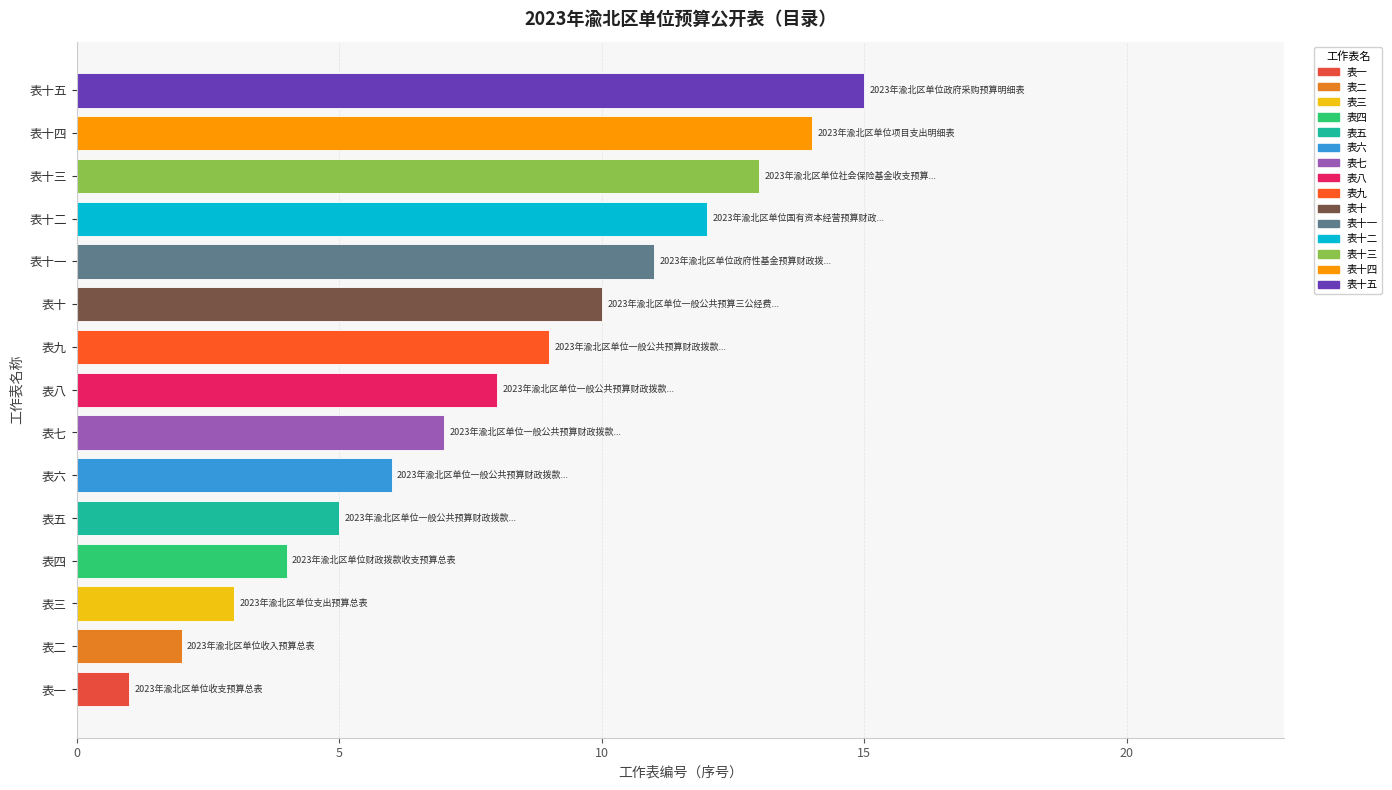

Between 表一 and 表十二, which is larger?

表十二